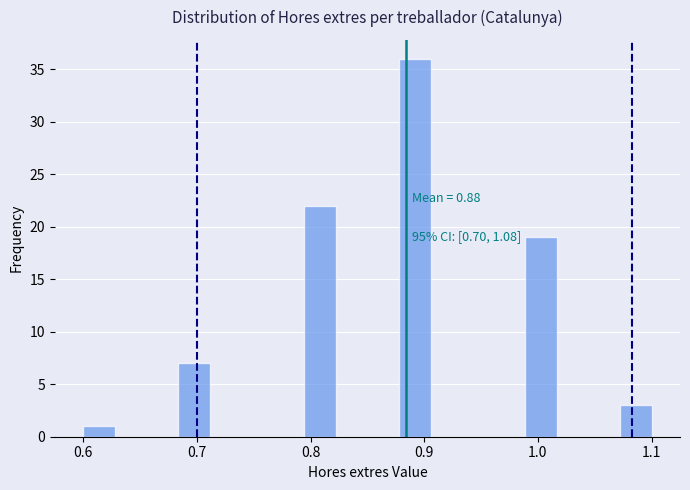

Read against the x-axis, roughly where is the centre of the tallest bar?

0.89